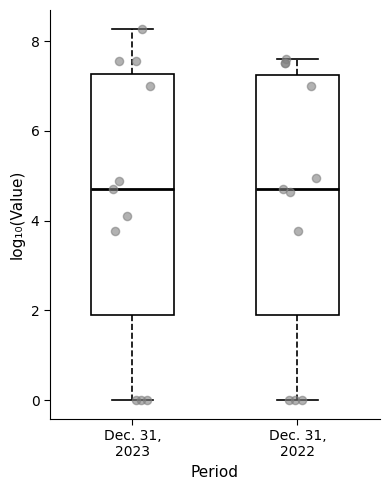

Reading left to right, read every box against the y-axis: the position of its median line, the range the box covers, and the ends of its whiskers. The values are not printed on the chart, so give them approximately, as read against the axis.

Dec. 31, 2023: median 4.6, box 1.8 to 7.2, whiskers 0.0 to 8.2
Dec. 31, 2022: median 4.6, box 1.8 to 7.2, whiskers 0.0 to 7.6